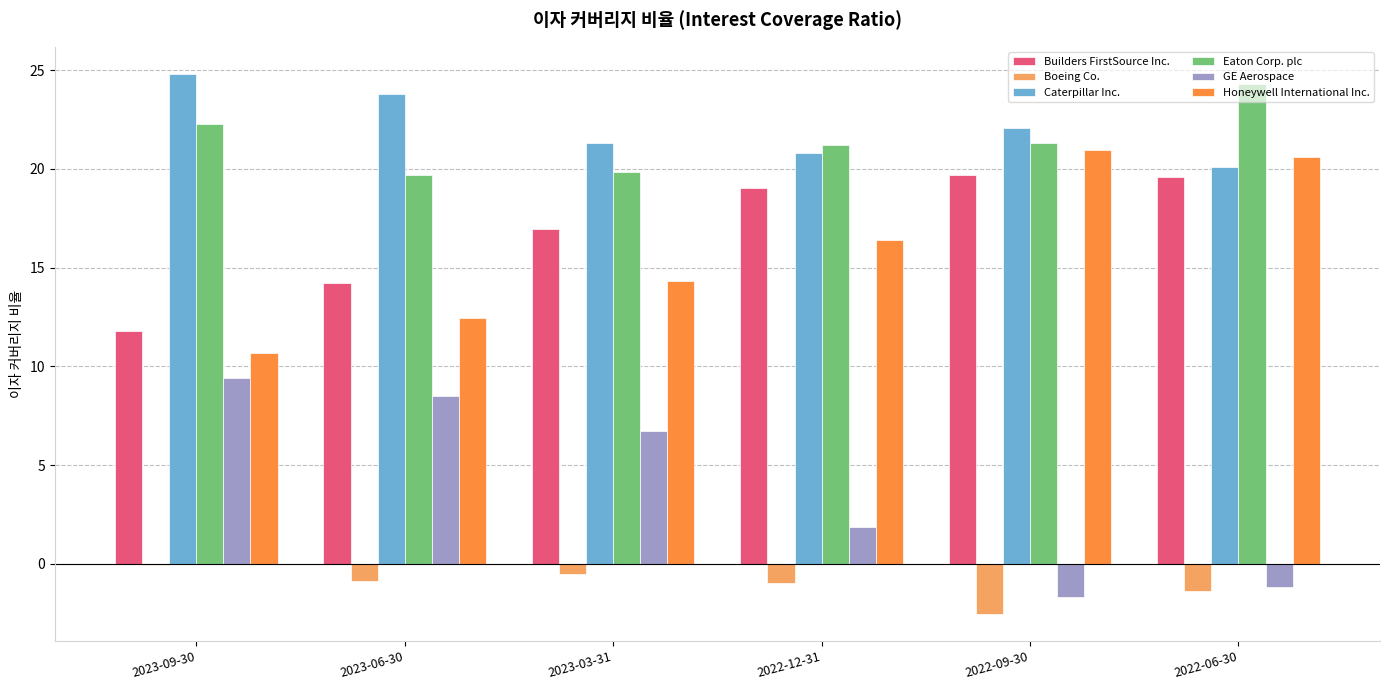

At which category is the sum across all series the highest?

2022-06-30